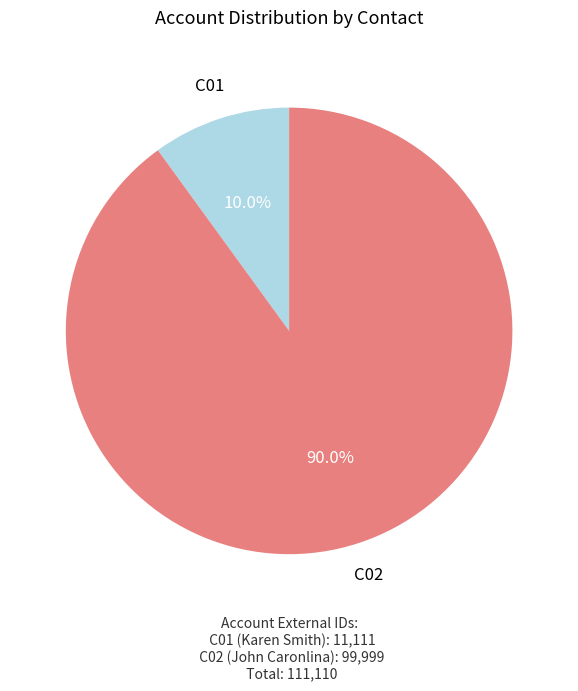

How many slices are in this pie chart?

2